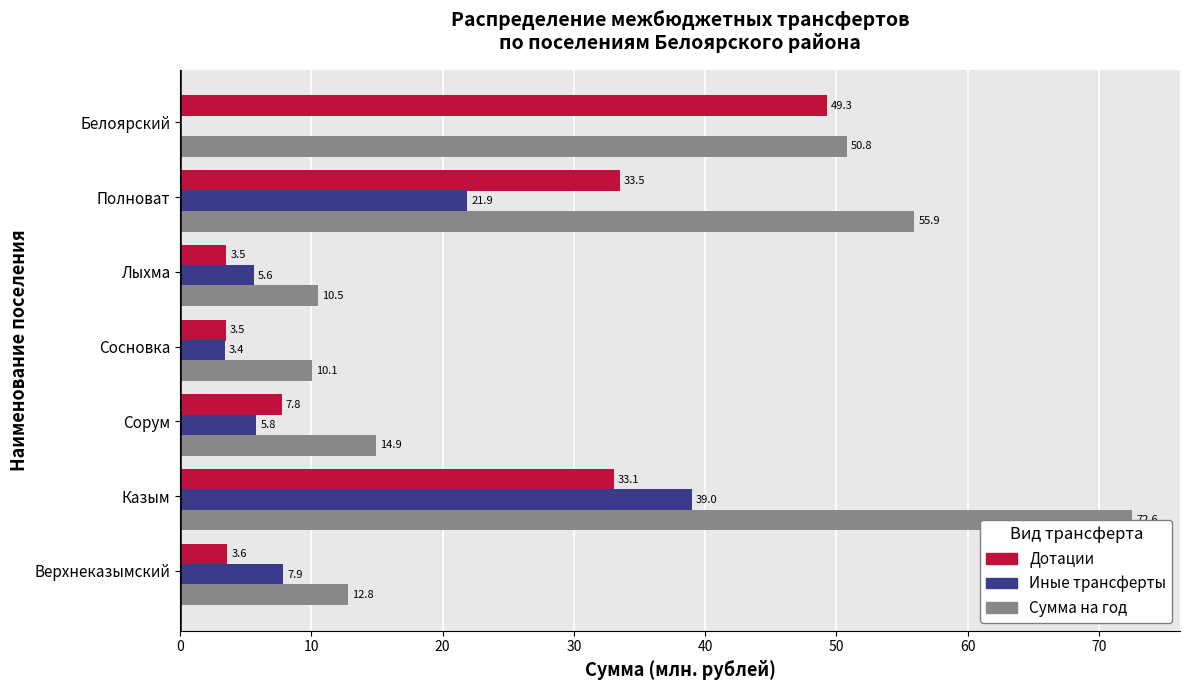

Is the value of Сумма на год at Белоярский greater than the value of Иные трансферты at Лыхма?

Yes